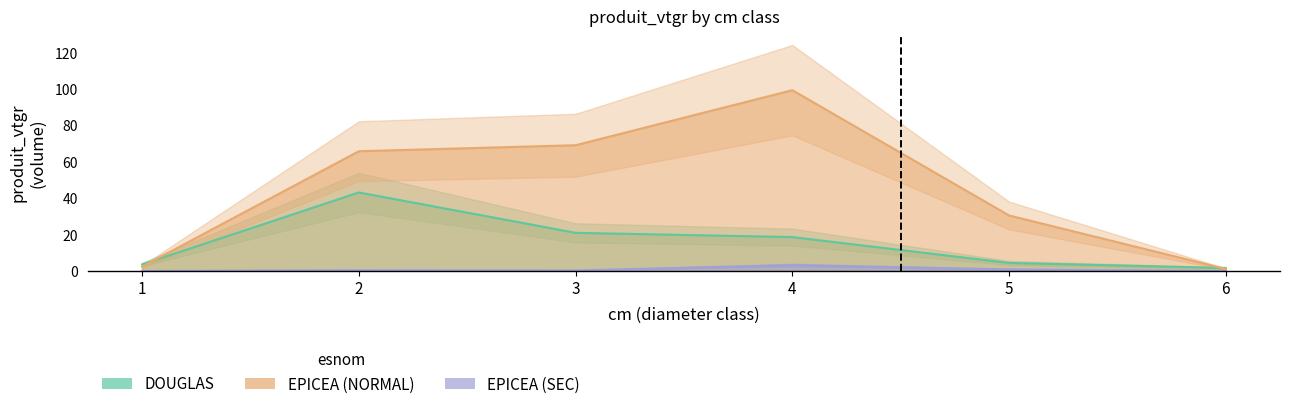

True or false: EPICEA_NORMAL and EPICEA_SEC intersect in this chart.

False